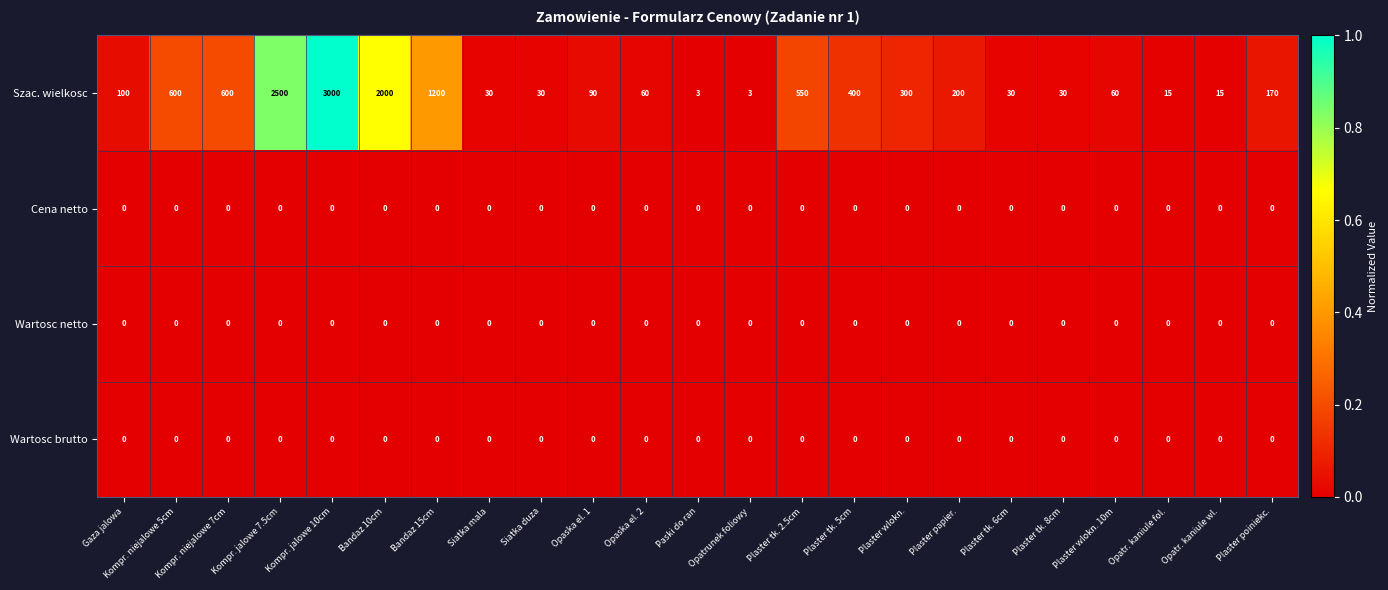

Which label corresponds to the largest value in the chart?

Kompr. jalowe 10cm